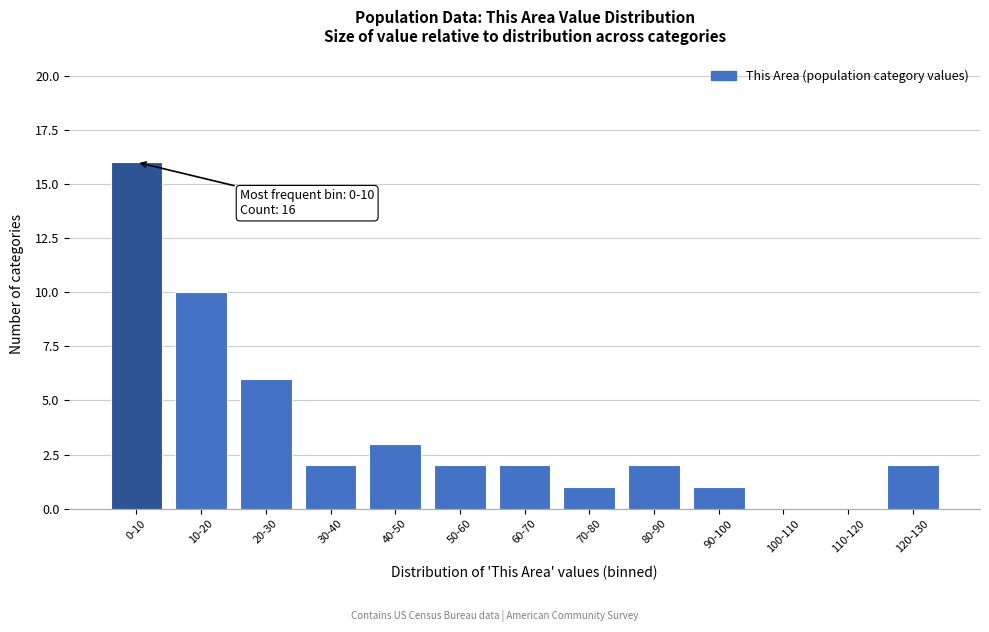

Reading left to right, what are all the values shown in this chart?

0-10=16	10-20=10	20-30=6	30-40=2	40-50=3	50-60=2	60-70=2	70-80=1	80-90=2	90-100=1	100-110=0	110-120=0	120-130=2